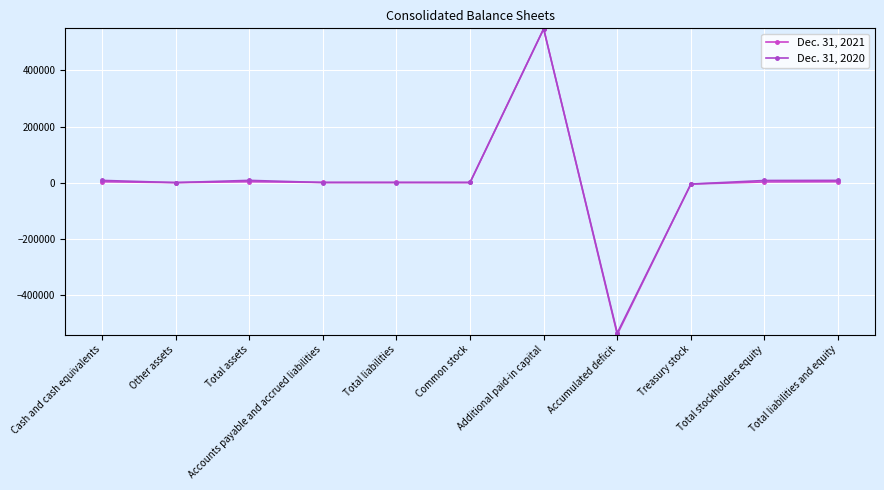

How many lines are shown in the chart?

2